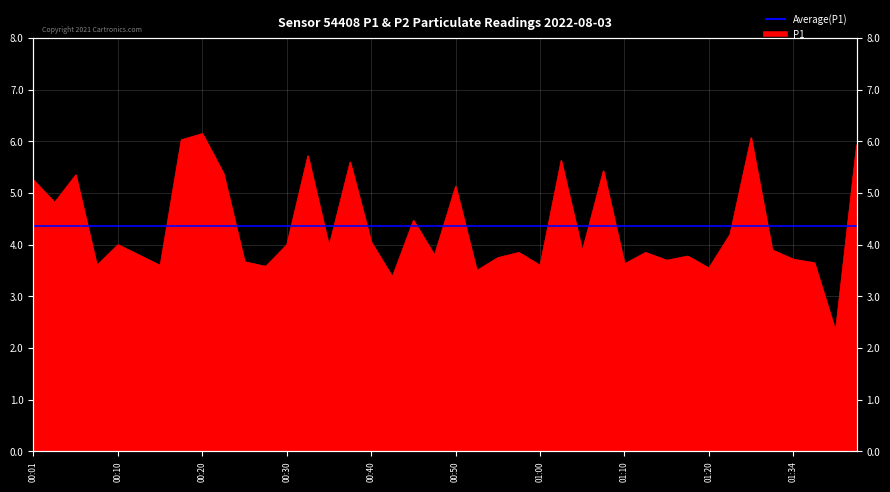

The value at 00:52 is 3.5. True or false?

True